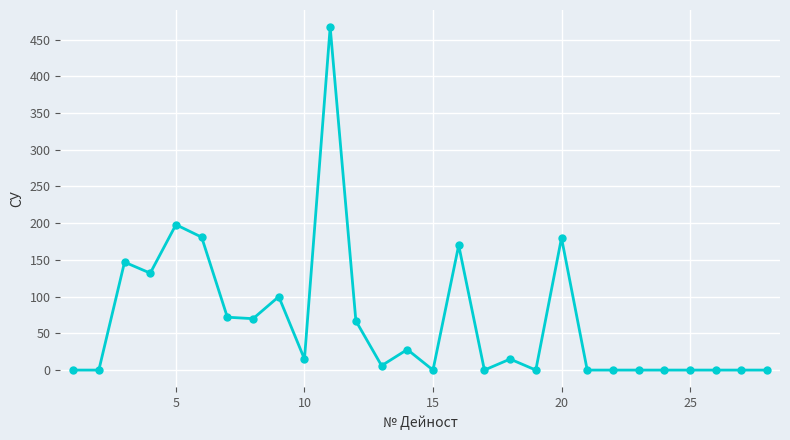

What is the difference between the second highest and minimum values?

198